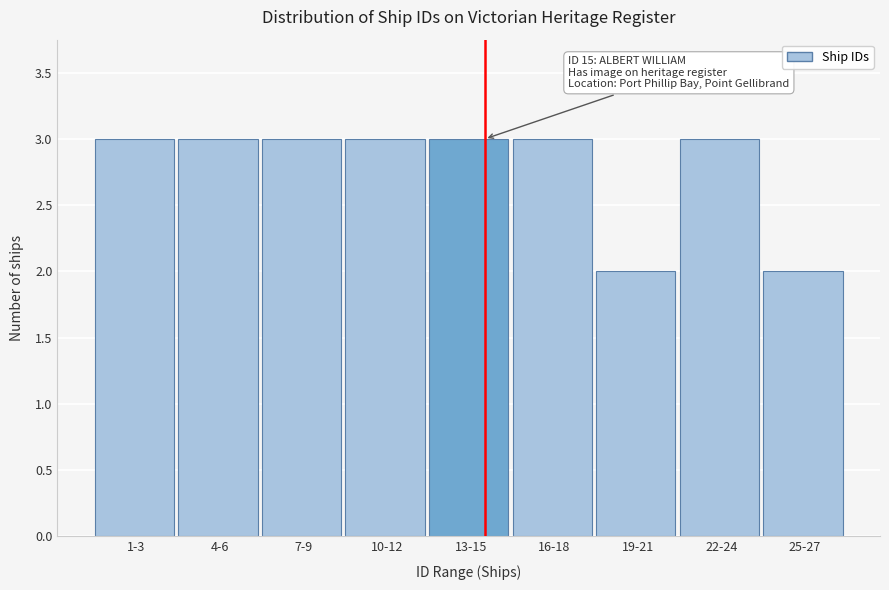

Reading left to right, list all the values displayed in this chart.

1-3=3	4-6=3	7-9=3	10-12=3	13-15=3	16-18=3	19-21=2	22-24=3	25-27=2